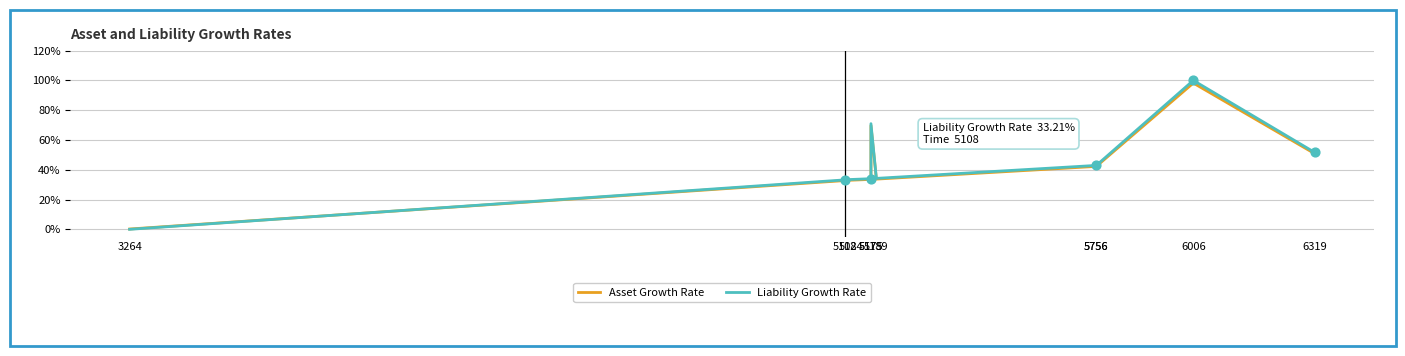

Is the value of Liability Growth Rate at 5175 greater than the value of Asset Growth Rate at 5175?

Yes